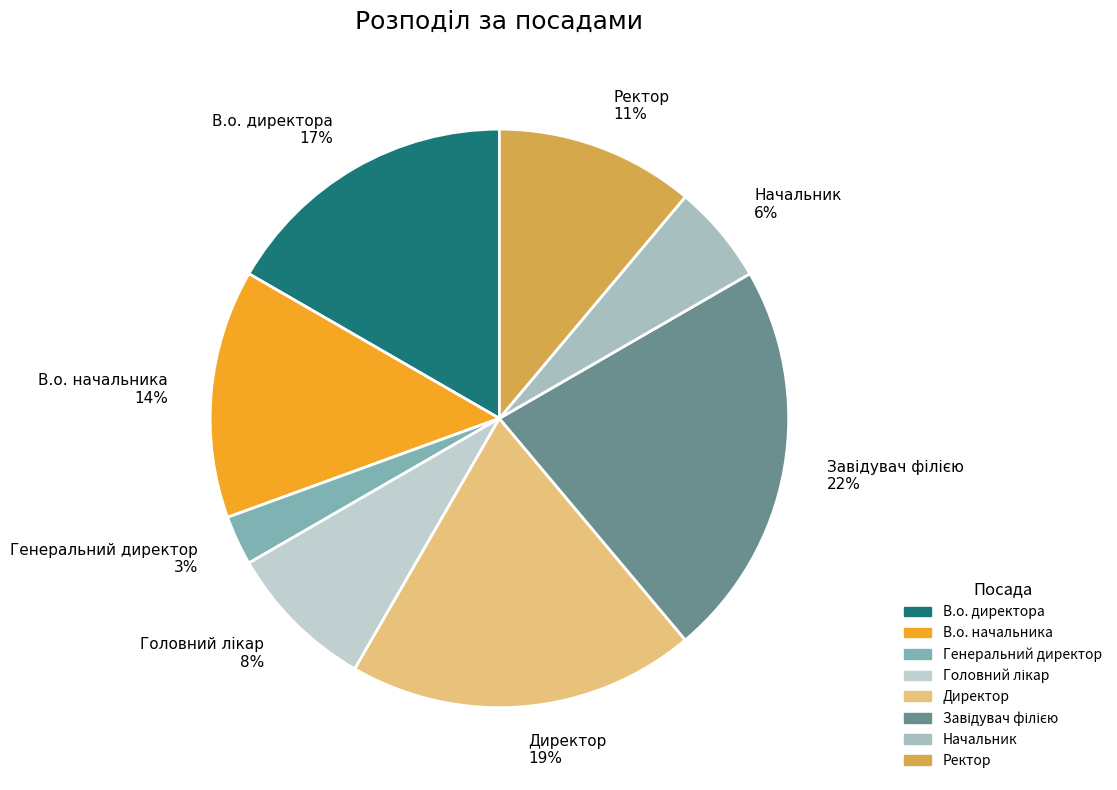

Is the sum of В.о. директора 17% and Генеральний директор 3% greater than half?

No